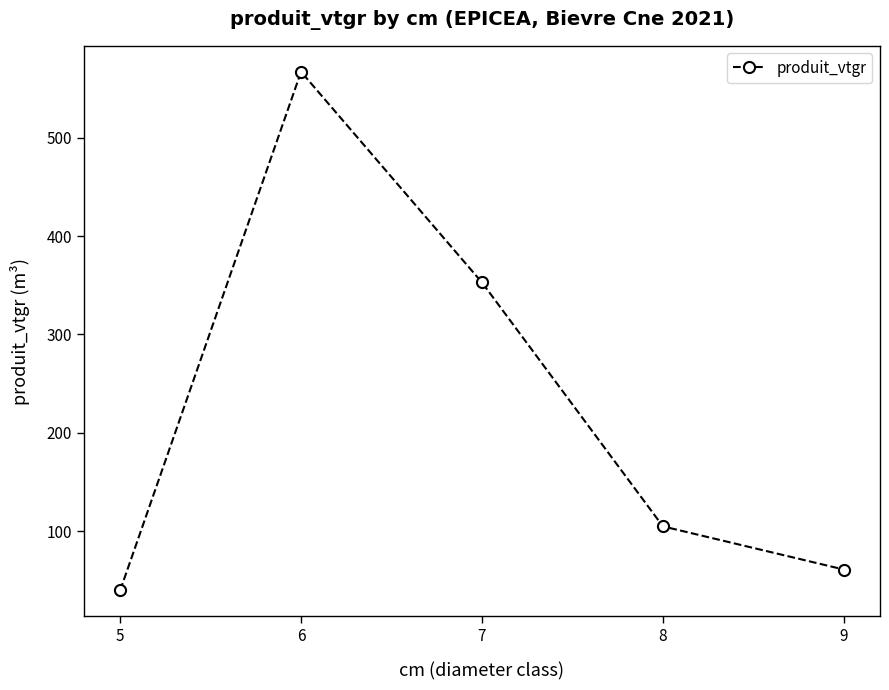

At which category does the chart reach its minimum across all series?

5